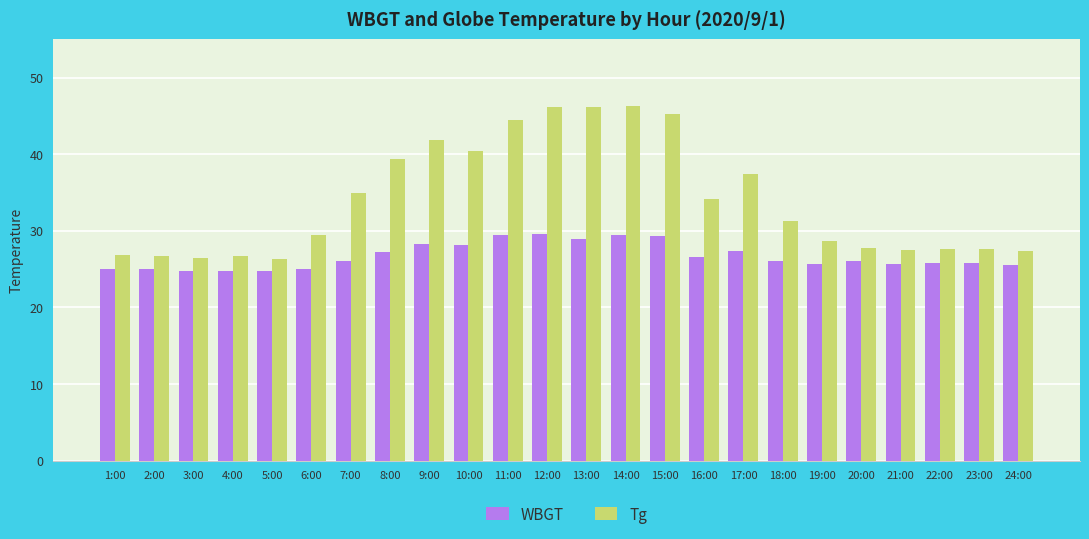

What is the greatest value displayed?

46.3